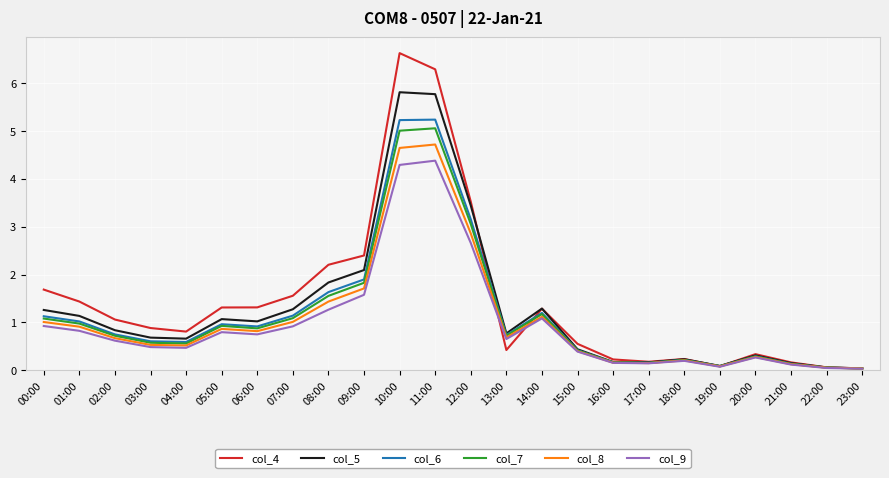

True or false: col_8 has a value of 0.8 at 06:00.

True